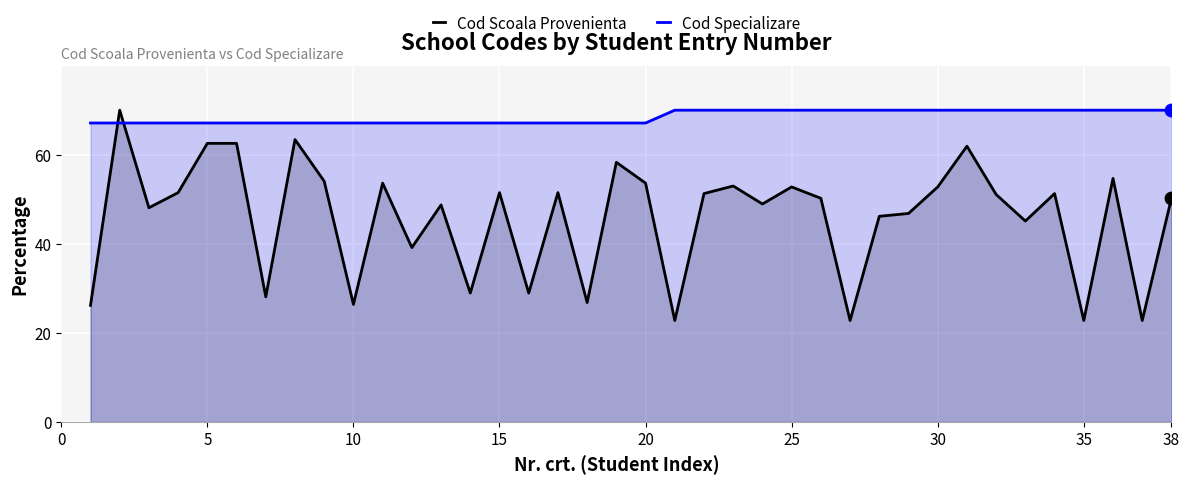

Which series has the largest total across all categories?

Cod Specializare